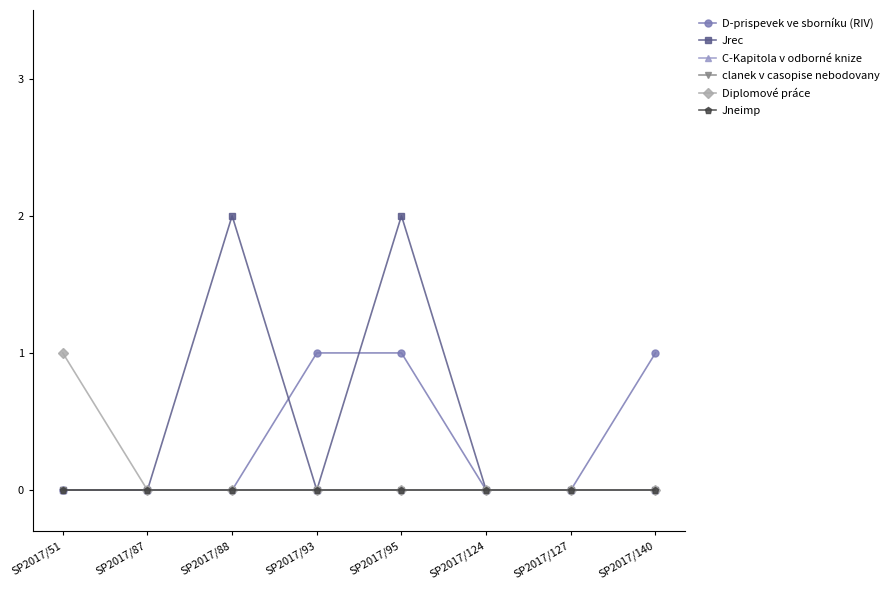

At which label does clanek v casopise nebodovany reach its peak?

SP2017/51